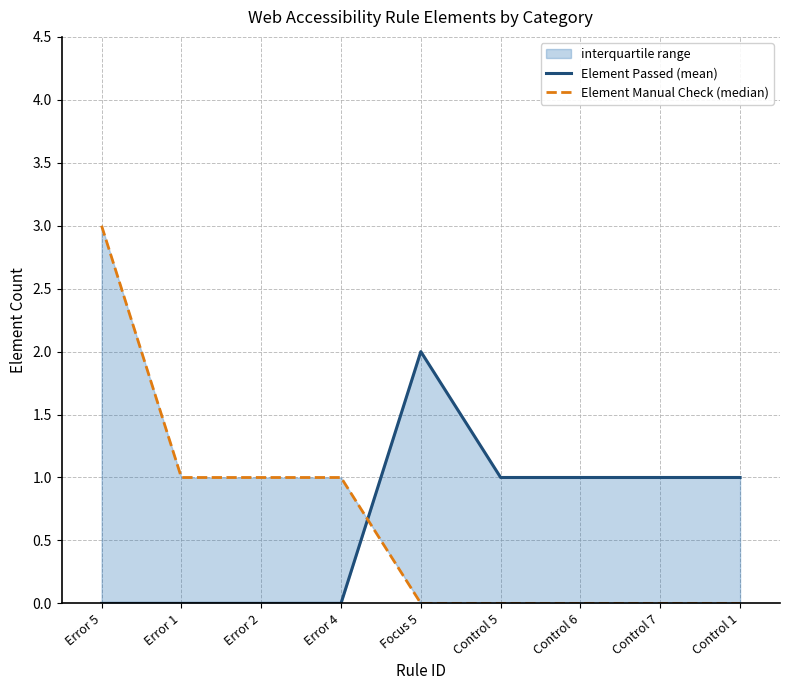

Is it true that Element Manual Check (median) equals 2 at Control 5?

False